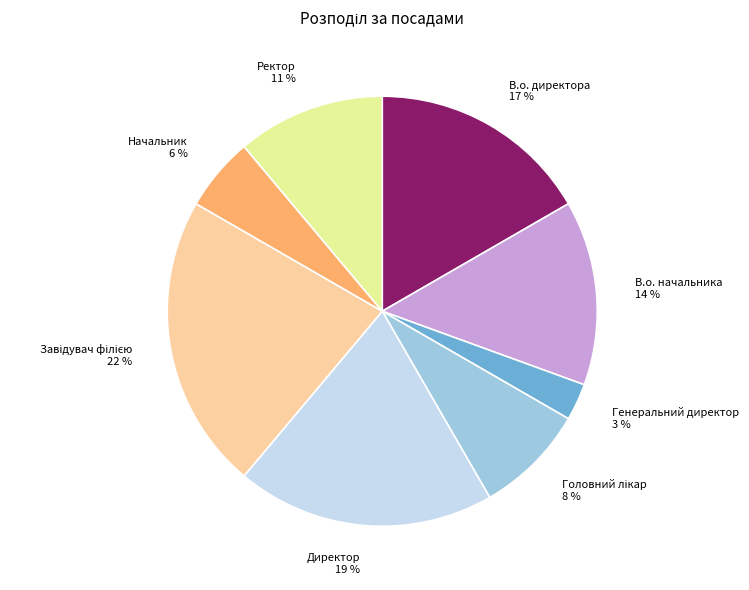

Does any single category account for the majority?

No